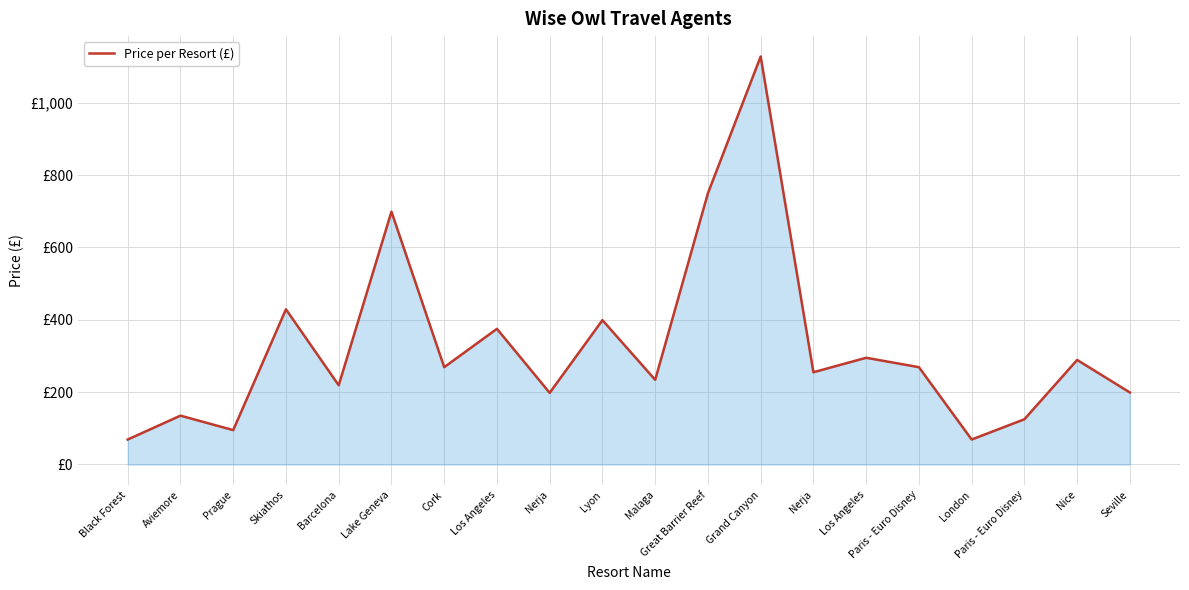

The value at Barcelona is 219. True or false?

True